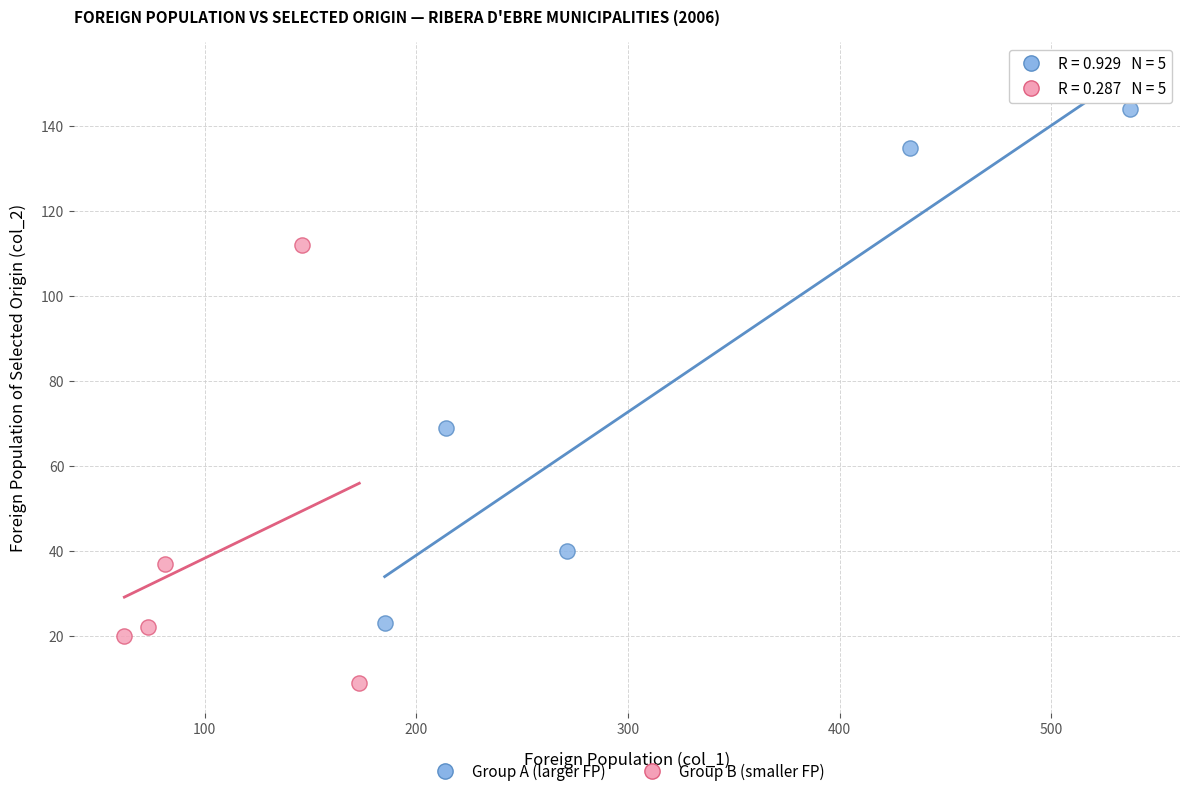

Which series has the widest spread of Y values?

Group A (larger FP)